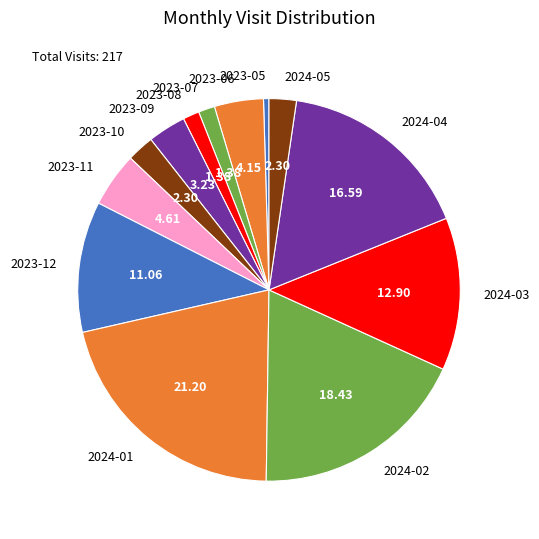

Which has a higher value, 2023-09 or 2024-03?

2024-03